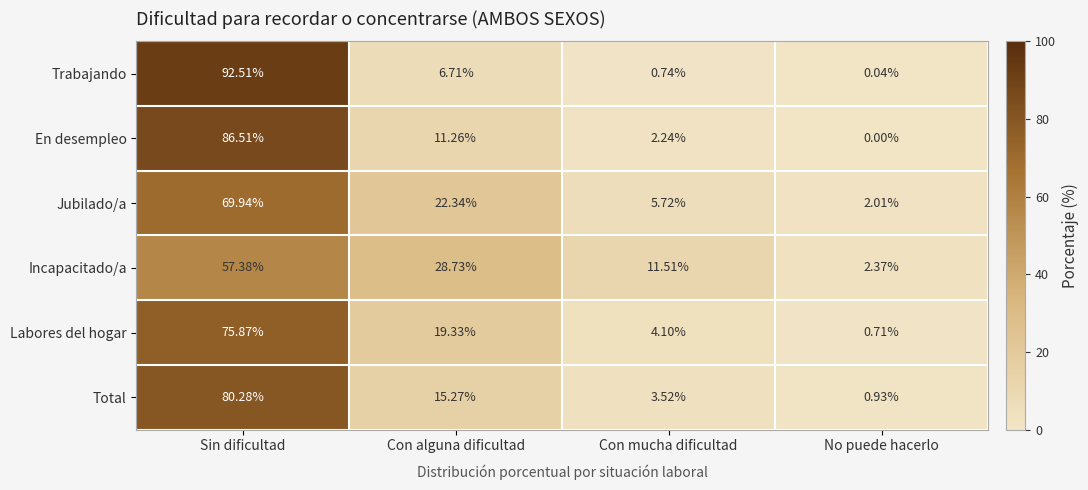

What is the maximum value shown in the chart?

92.5